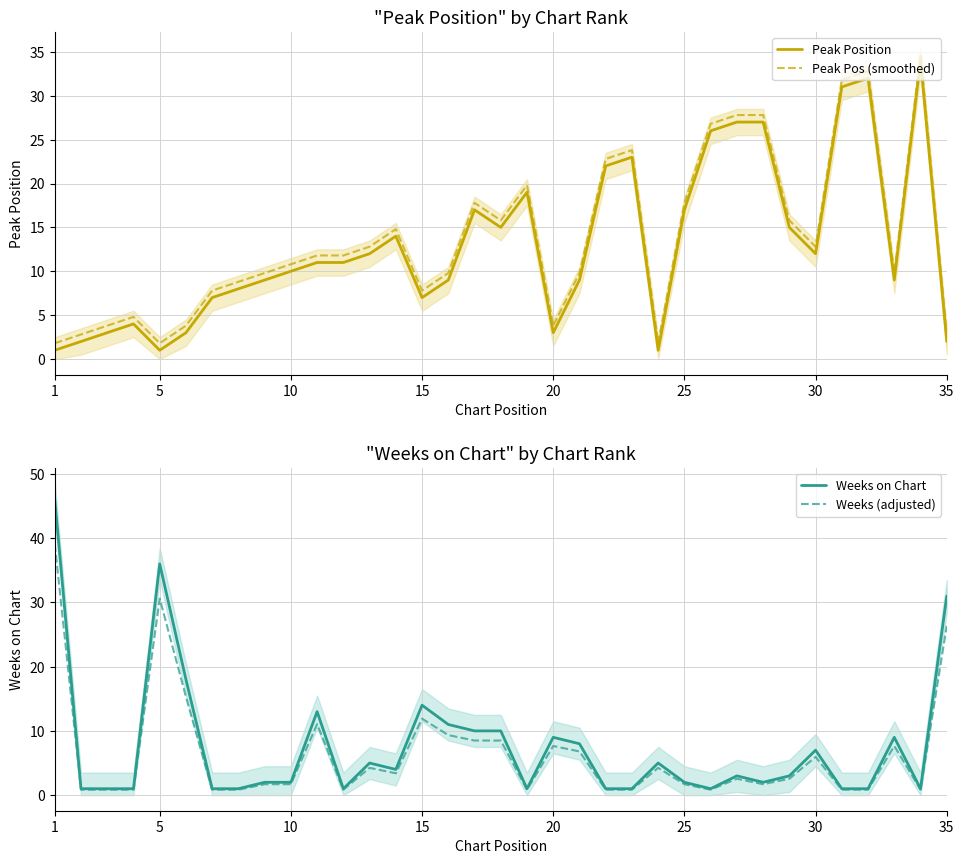

List the series in order of their peak value, lowest first.

Peak Position, Peak Pos (smoothed), Weeks (adjusted), Weeks on Chart